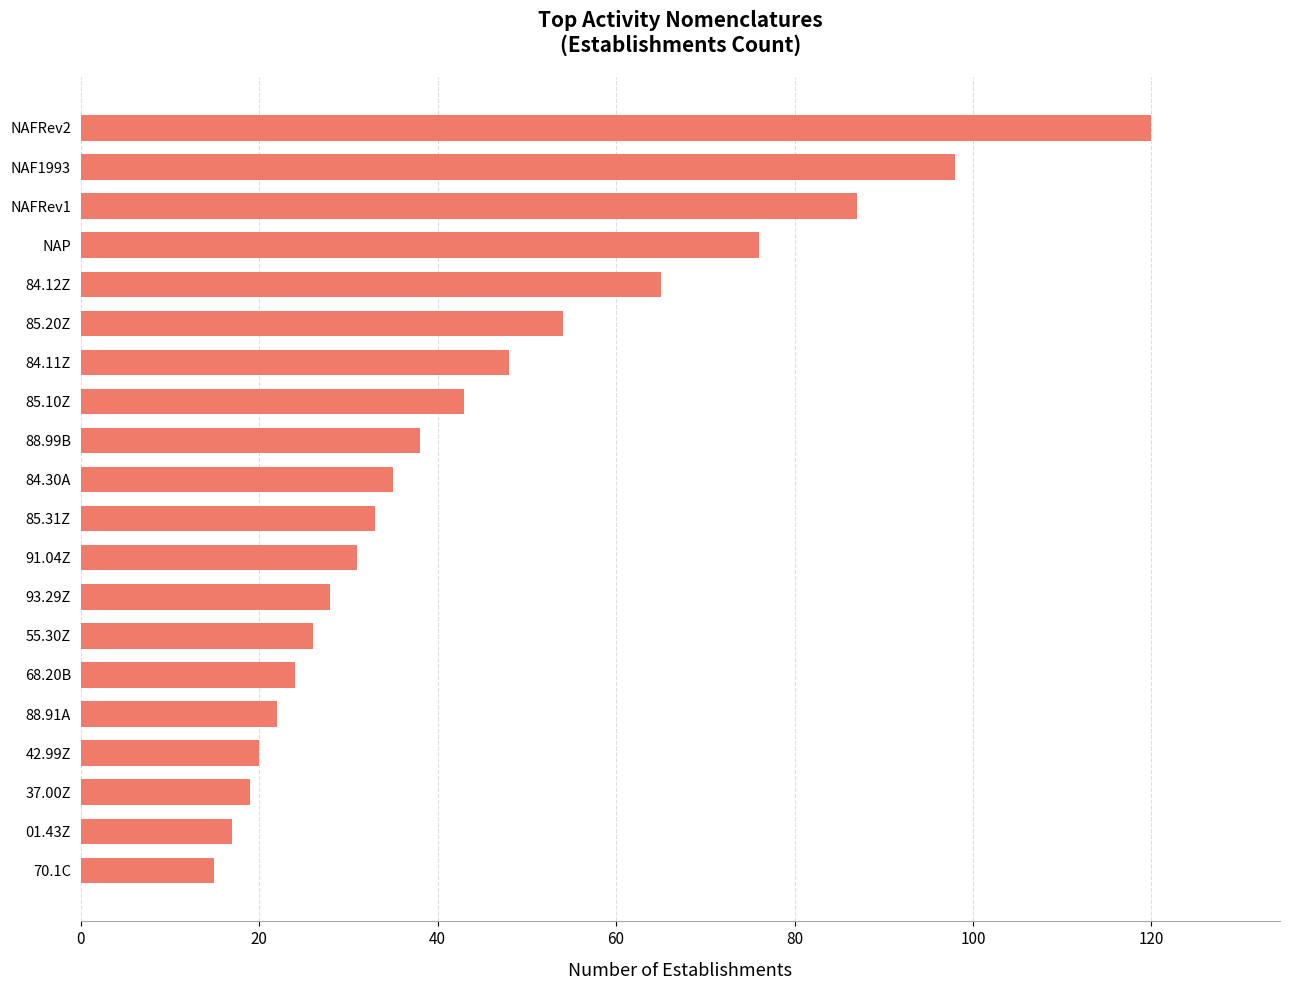

Count the number of categories in the chart.

20